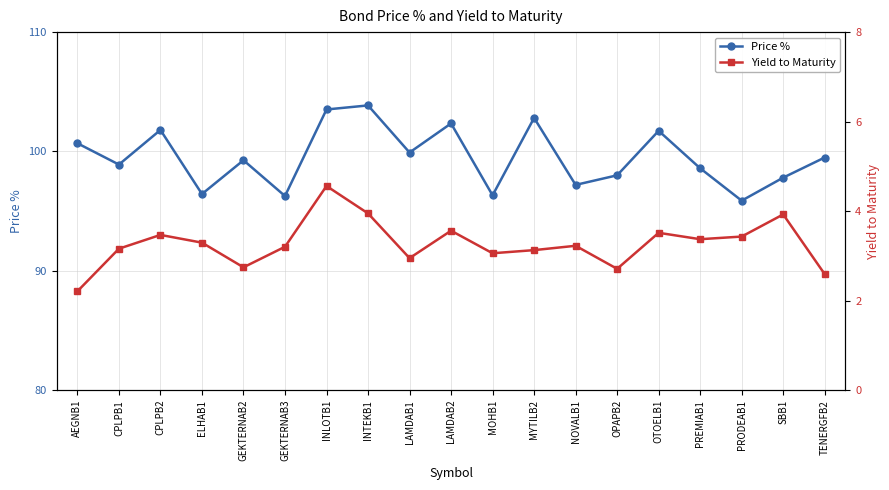

Reading left to right, transcribe all the data shown in this chart.

Price %: 100.7	98.9	101.8	96.4	99.3	96.3	103.5	103.9	99.9	102.3	96.3	102.8	97.2	98.0	101.7	98.6	95.9	97.8	99.5
Yield to Maturity: 2.2	3.2	3.5	3.3	2.7	3.2	4.6	3.9	2.9	3.6	3.1	3.1	3.2	2.7	3.5	3.4	3.4	3.9	2.6